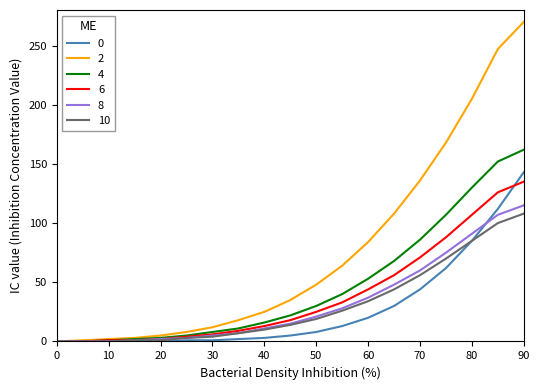

What is the greatest value displayed?

270